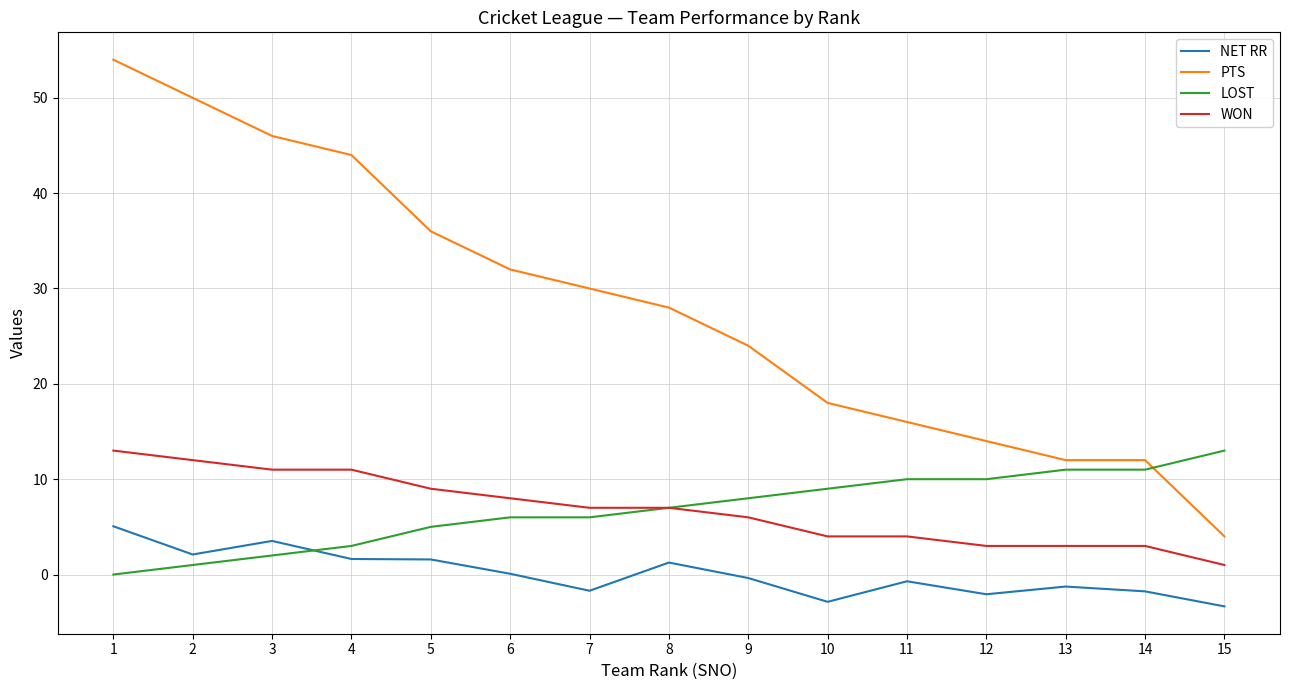

What is the minimum value shown in the chart?

-3.3